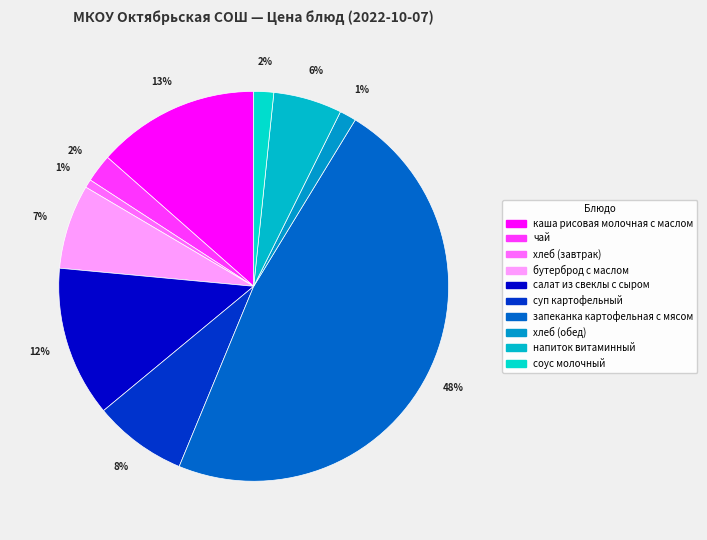

True or false: салат из свеклы с сыром accounts for 22% of the total.

False